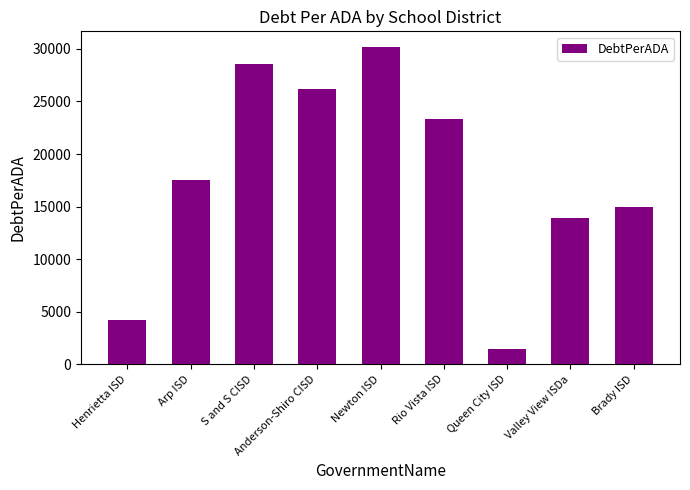

The chart shows a value of 9873.5 at Brady ISD. True or false?

False